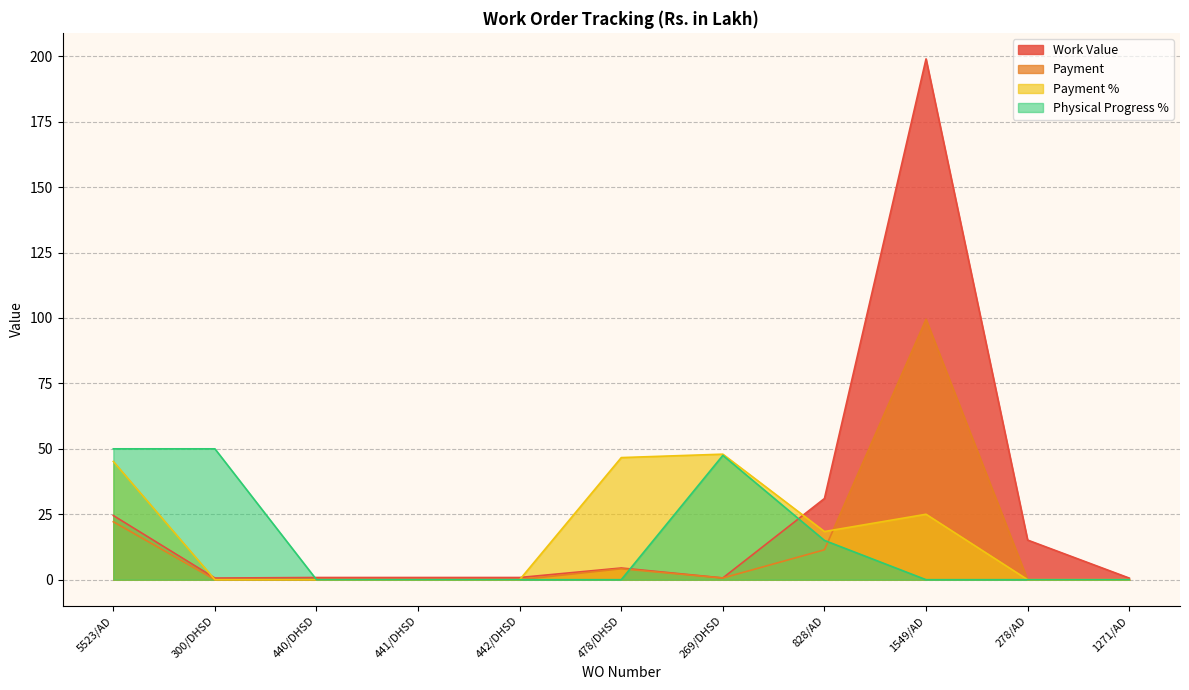

Rank the series by their maximum value, from highest to lowest.

Work Value, Payment, Physical Progress %, Payment %